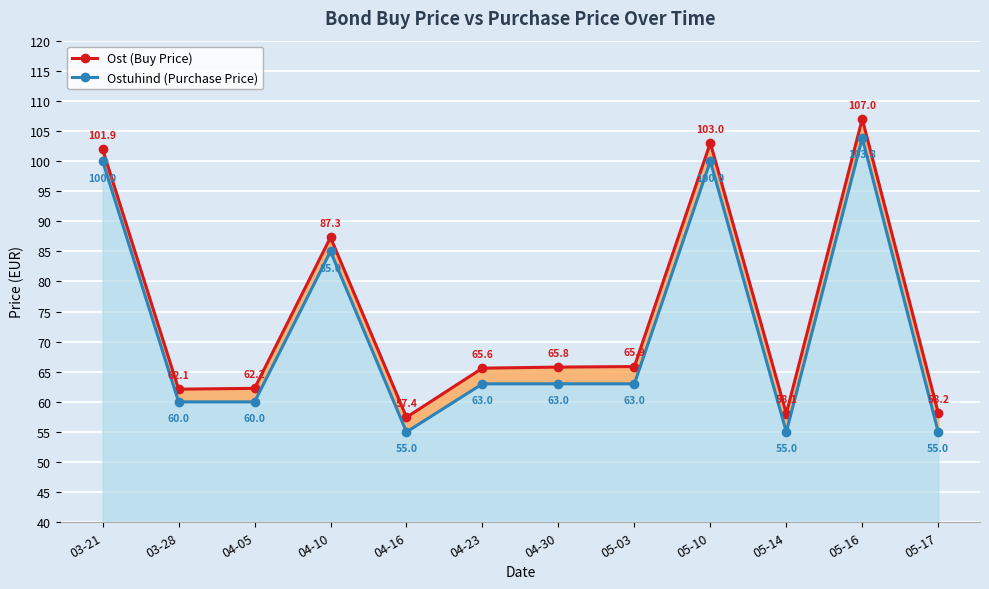

True or false: Ost (Buy Price) and Ostuhind (Purchase Price) cross at least once.

False